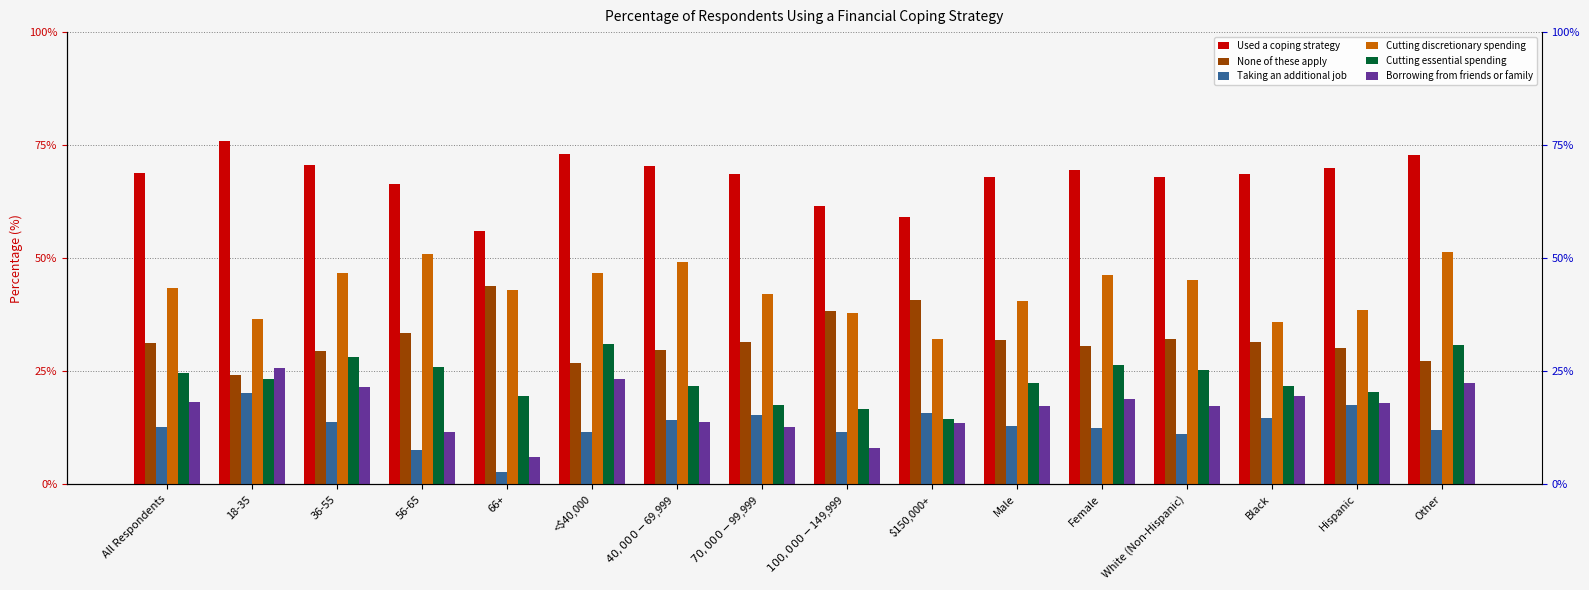

The Borrowing from friends or family series shows 18.0 at Hispanic. True or false?

True